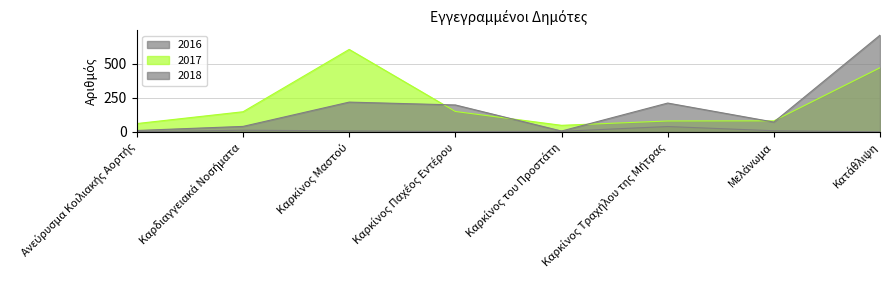

Reading left to right, list all the values displayed in this chart.

2016: 0	12	7	2	4	39	8	0
2017: 61	148	607	150	48	80	81	472
2018: 10	40	219	198	6	212	72	712